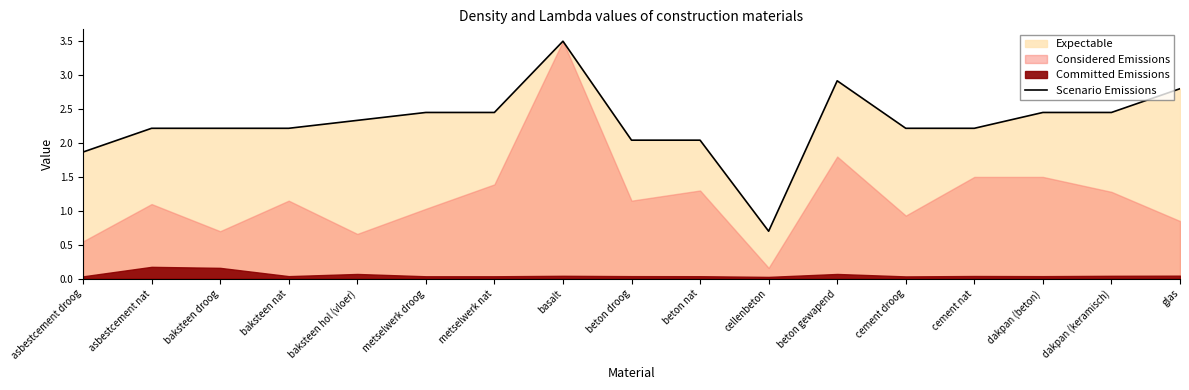

Reading left to right, what are all the values shown in this chart?

1.9	2.2	2.2	2.2	2.3	2.4	2.4	3.5	2.0	2.0	0.7	2.9	2.2	2.2	2.4	2.4	2.8